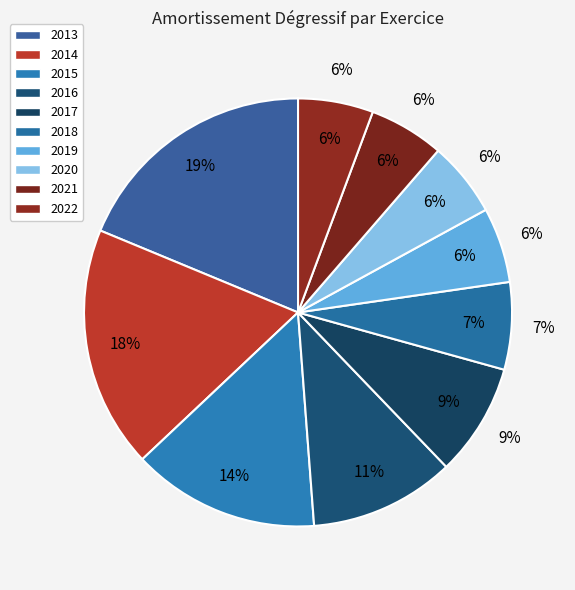

Is there any slice that represents more than half of the pie?

No